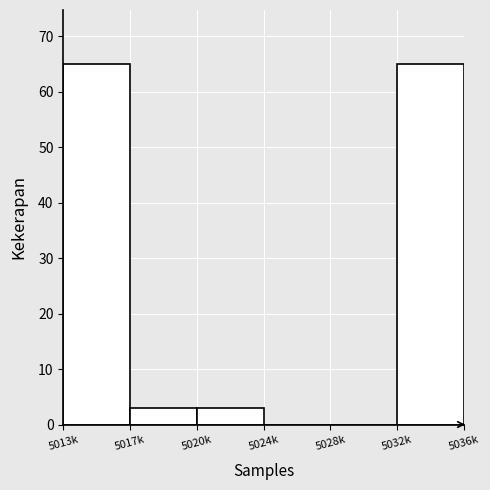

Reading left to right, transcribe all the data shown in this chart.

5013k=65	5017k=3	5020k=3	5024k=0	5028k=0	5032k=65